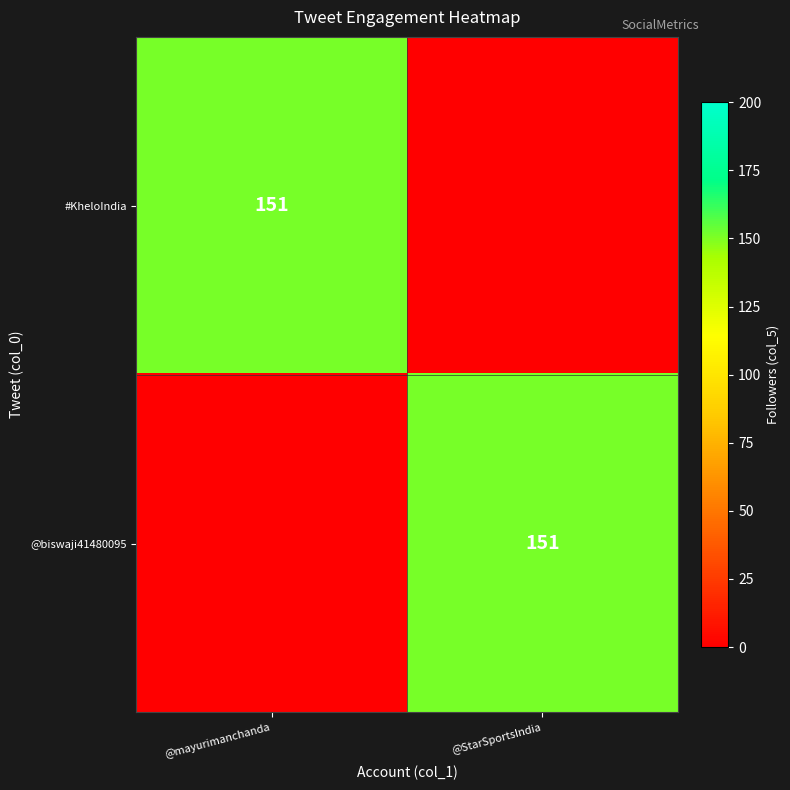

The value of @biswaji41480095 at @StarSportsIndia is 151. True or false?

True